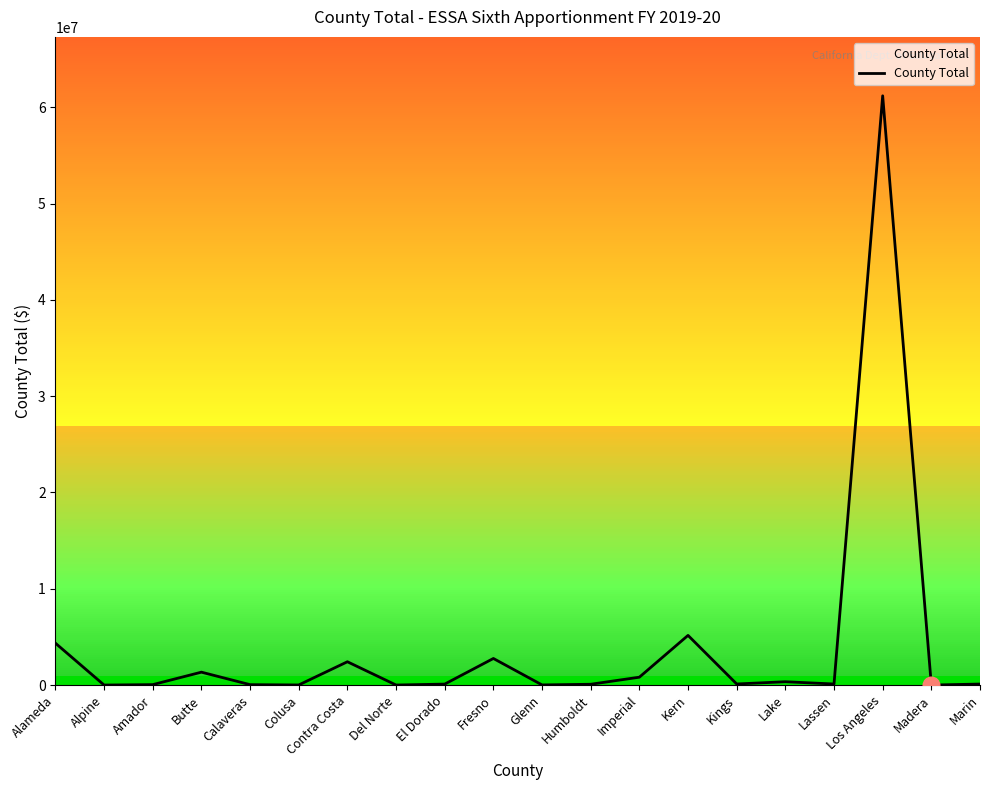

True or false: the data shows 61182787 at Los Angeles.

True